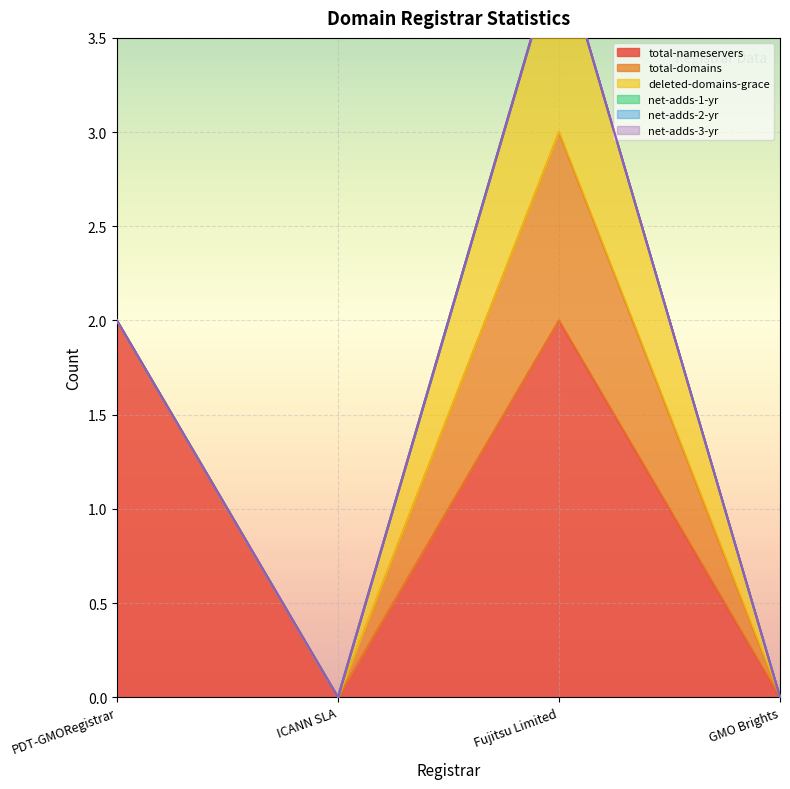

True or false: total-domains and net-adds-2-yr cross at least once.

False